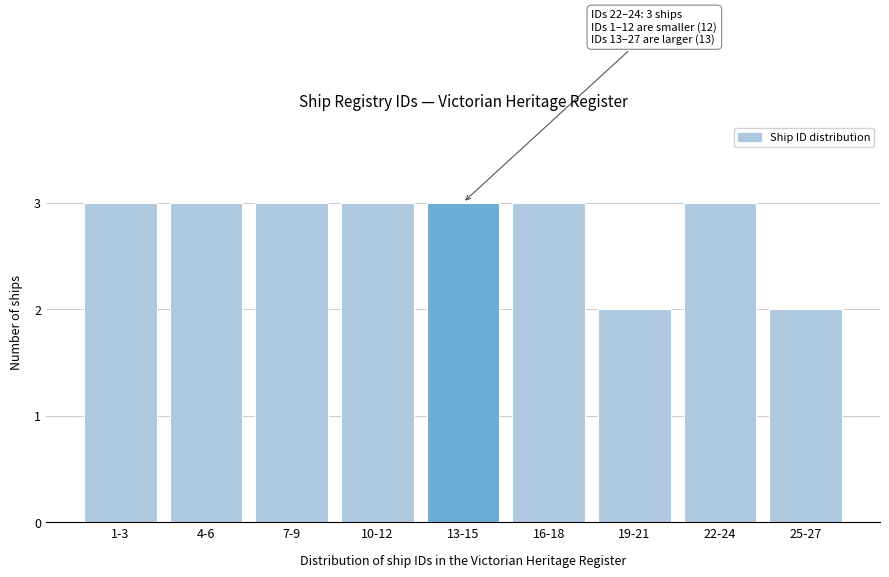

Reading left to right, what are all the values shown in this chart?

1-3=3	4-6=3	7-9=3	10-12=3	13-15=3	16-18=3	19-21=2	22-24=3	25-27=2